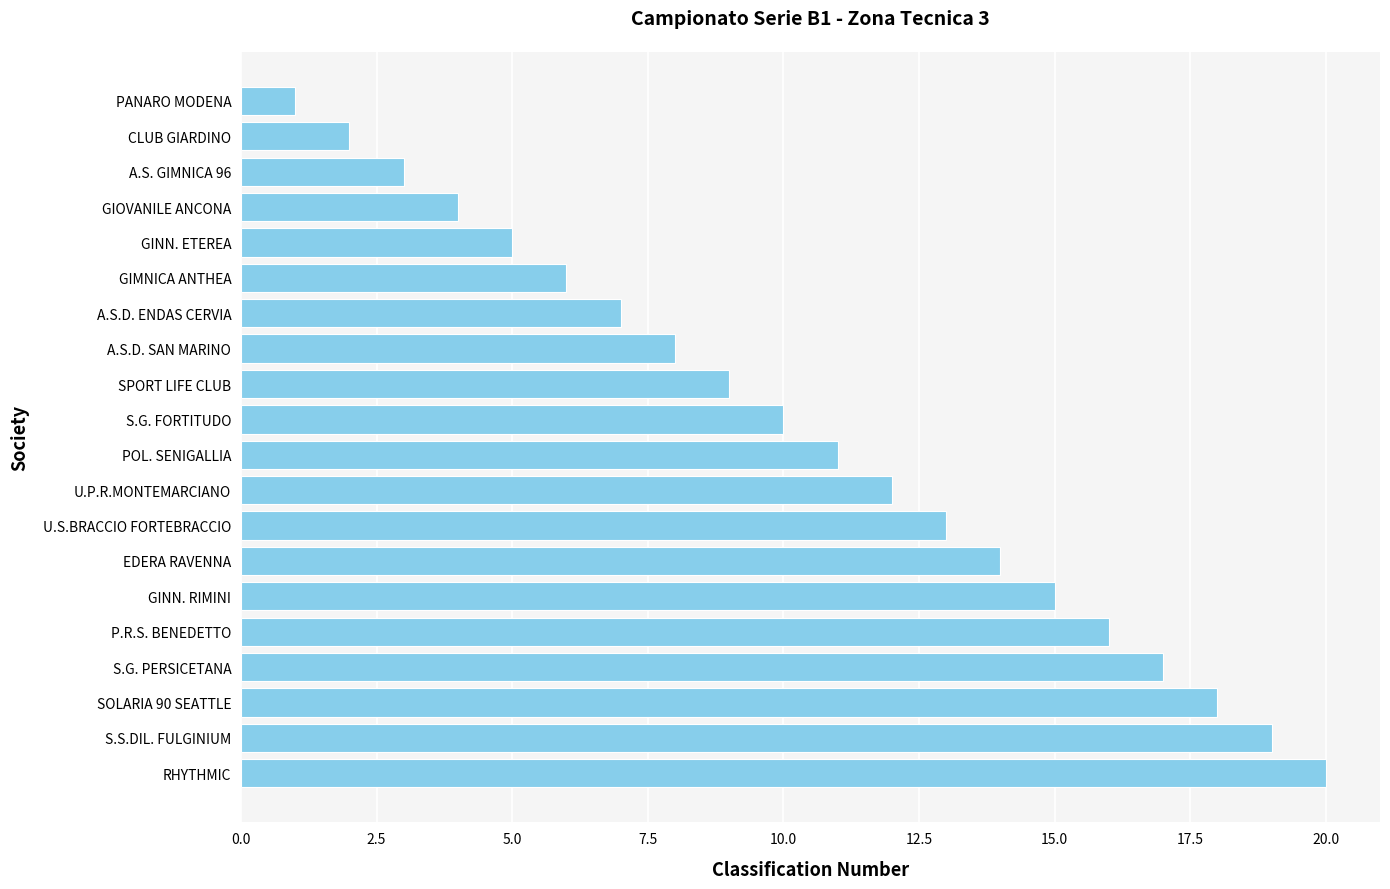

Read the value at SPORT LIFE CLUB.

9